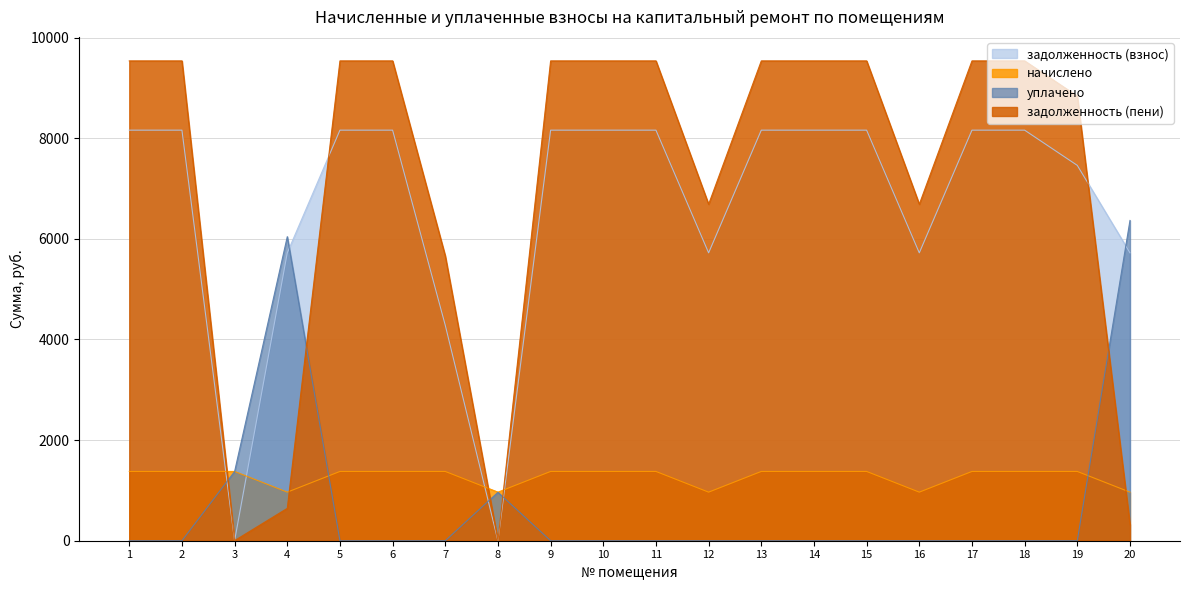

The начислено series shows 965.5 at 4. True or false?

True